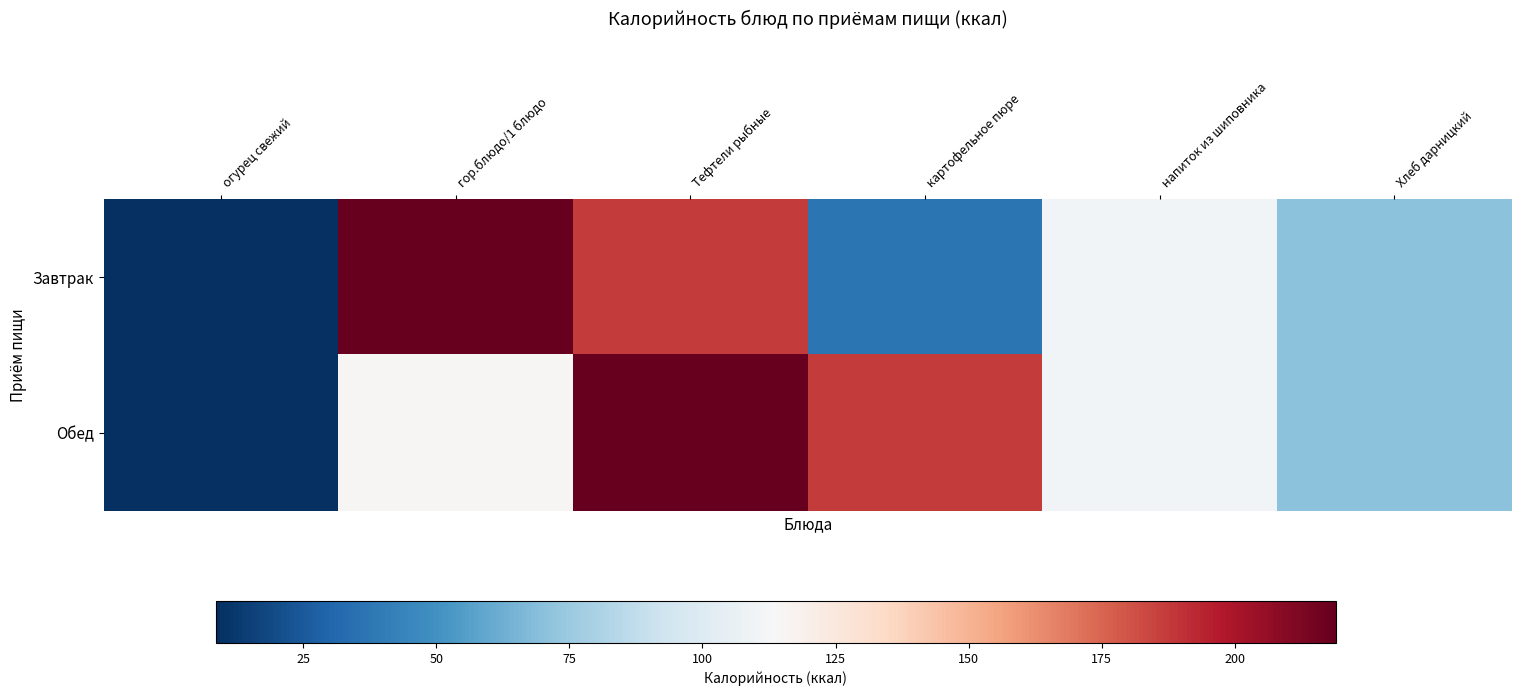

Reading right to left, list all the values displayed in this chart.

Завтрак: Хлеб дарницкий=70.5	напиток из шиповника=111.0	картофельное пюре=37.0	Тефтели рыбные=187.0	гор.блюдо/1 блюдо=219.0	огурец свежий=8.5
Обед: Хлеб дарницкий=70.5	напиток из шиповника=111.0	картофельное пюре=187.0	Тефтели рыбные=219.0	гор.блюдо/1 блюдо=115.2	огурец свежий=8.5